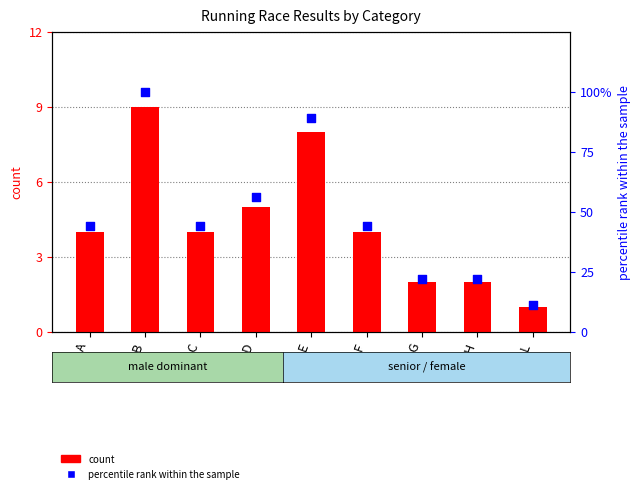

What is the total value across all series at D?

61